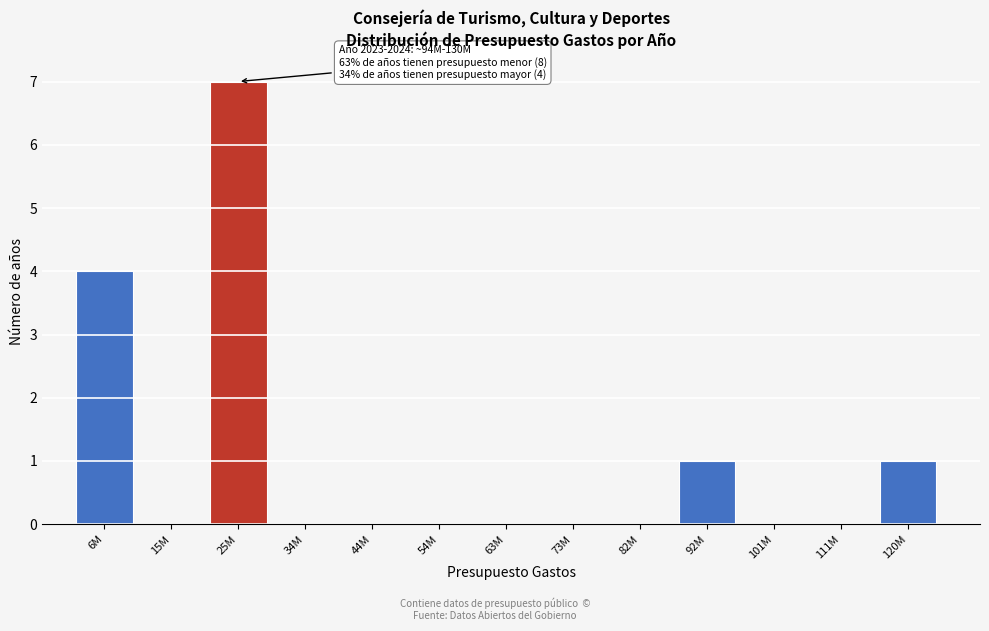

Reading right to left, what are all the values shown in this chart?

120M=1	111M=0	101M=0	92M=1	82M=0	73M=0	63M=0	54M=0	44M=0	34M=0	25M=7	15M=0	6M=4